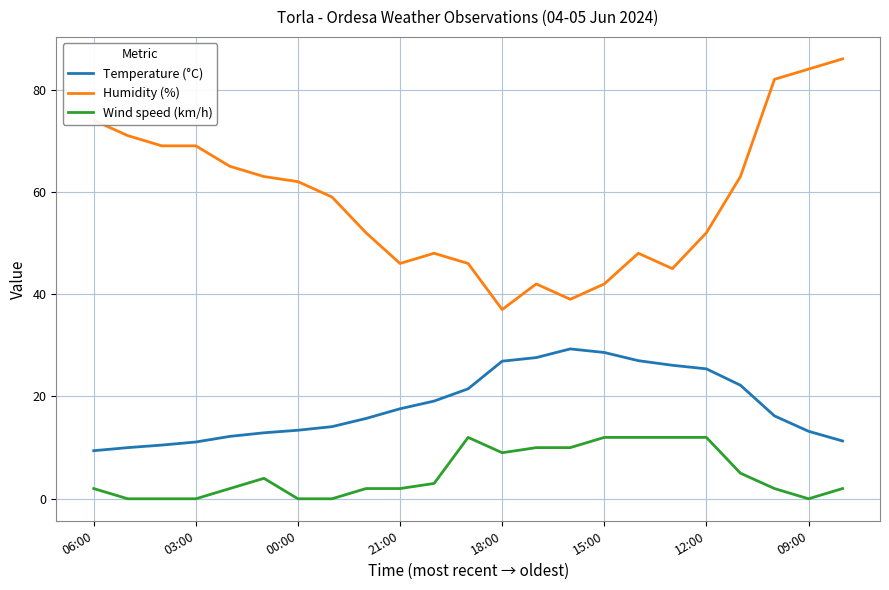

At how many categories does at least one series exceed 17?

23